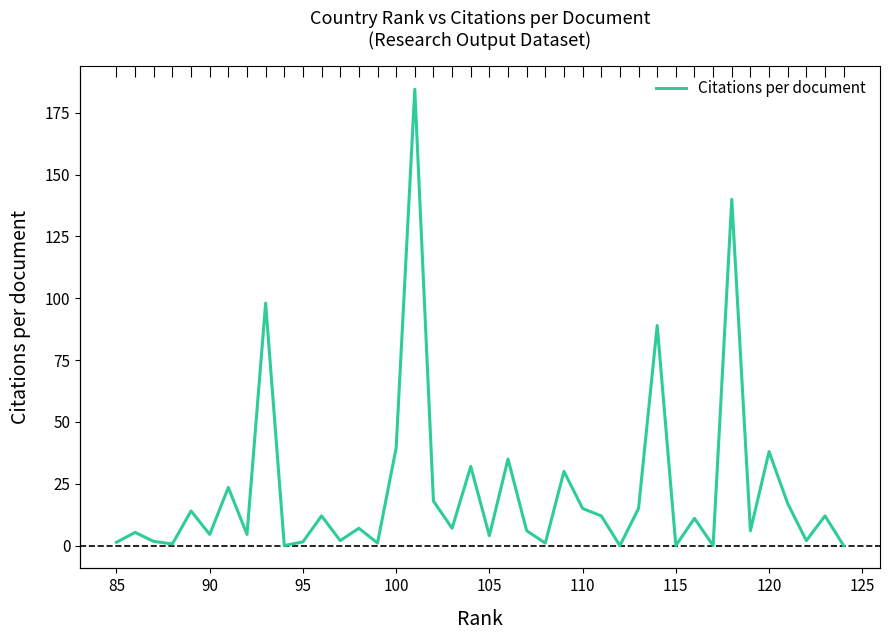

Is it true that the value at 39 is -56.1?

False